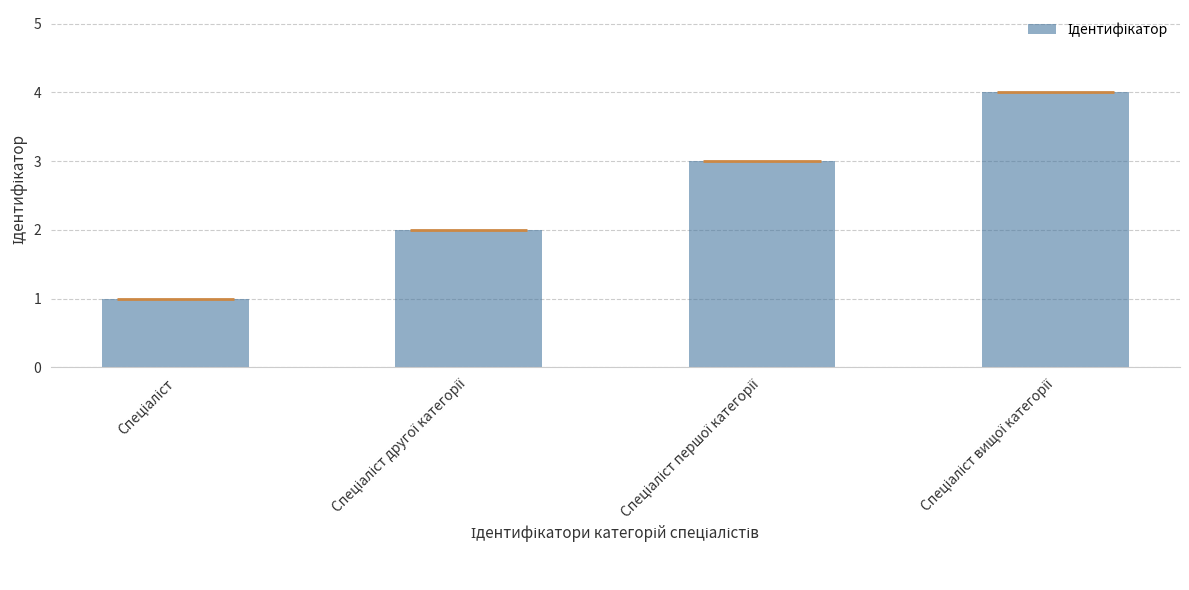

What is the maximum value shown in the chart?

4